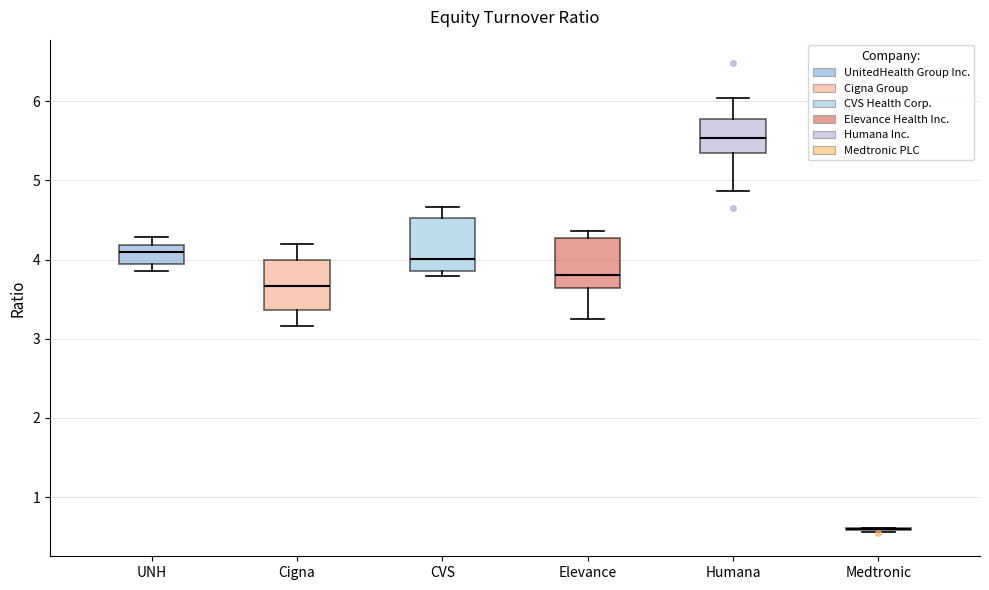

Reading left to right, transcribe this box plot: for each box, give where its median line is, the range the box spans, and where its two whiskers end, as read against the y-axis. The values are not printed on the chart, so give them approximately, as read against the axis.

UNH: median 4.1, box 3.9 to 4.2, whiskers 3.9 (just below the box's lower edge) to 4.3
Cigna: median 3.7, box 3.4 to 4.0, whiskers 3.2 to 4.2
CVS: median 4.0, box 3.9 to 4.5, whiskers 3.8 to 4.7
Elevance: median 3.8, box 3.6 to 4.3, whiskers 3.3 to 4.4
Humana: median 5.5, box 5.3 to 5.8, whiskers 4.9 to 6.0
Medtronic: box collapsed to a line at 0.6, whiskers 0.6 to 0.6